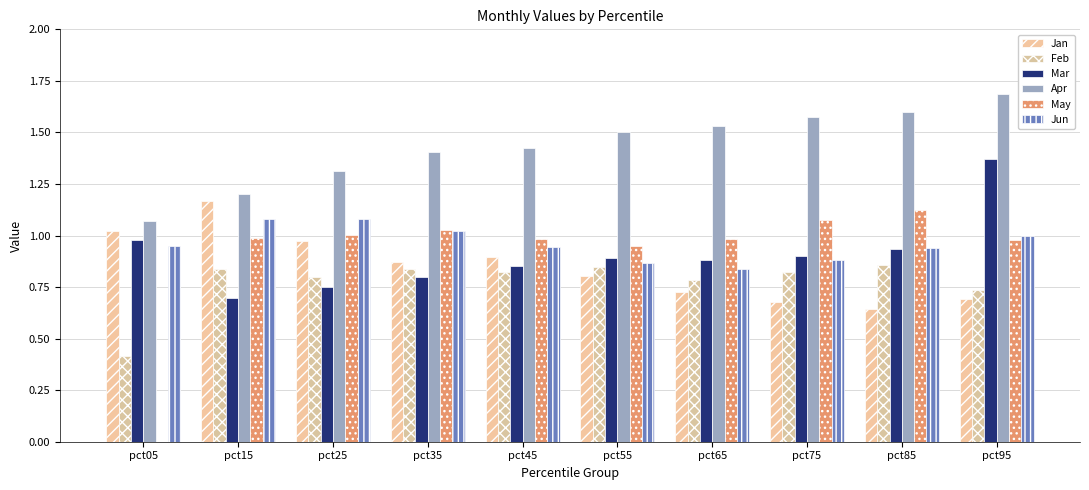

Is it true that Mar equals 0.9 at pct65?

True